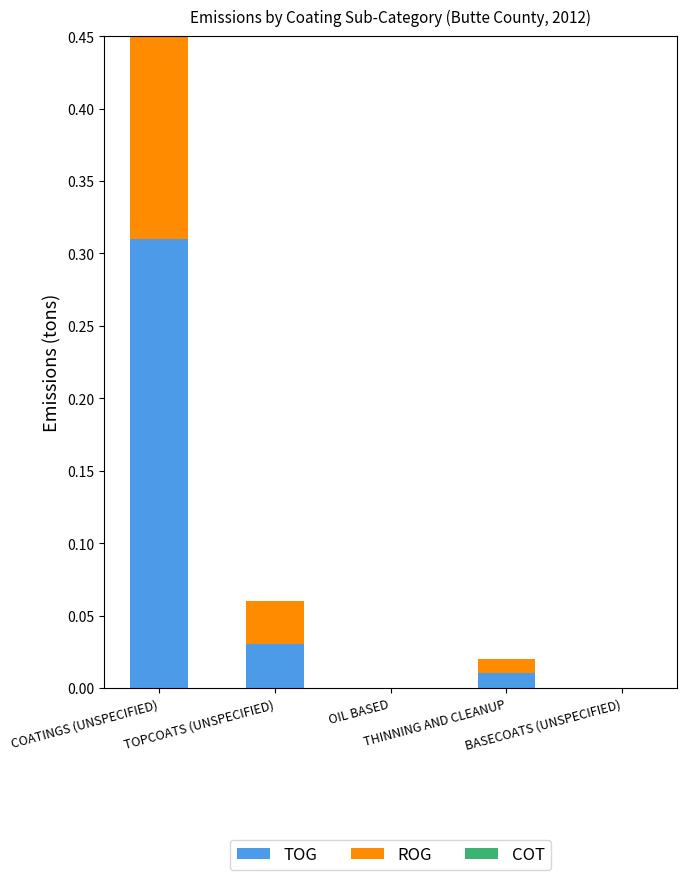

What position from the left is THINNING AND CLEANUP?

4